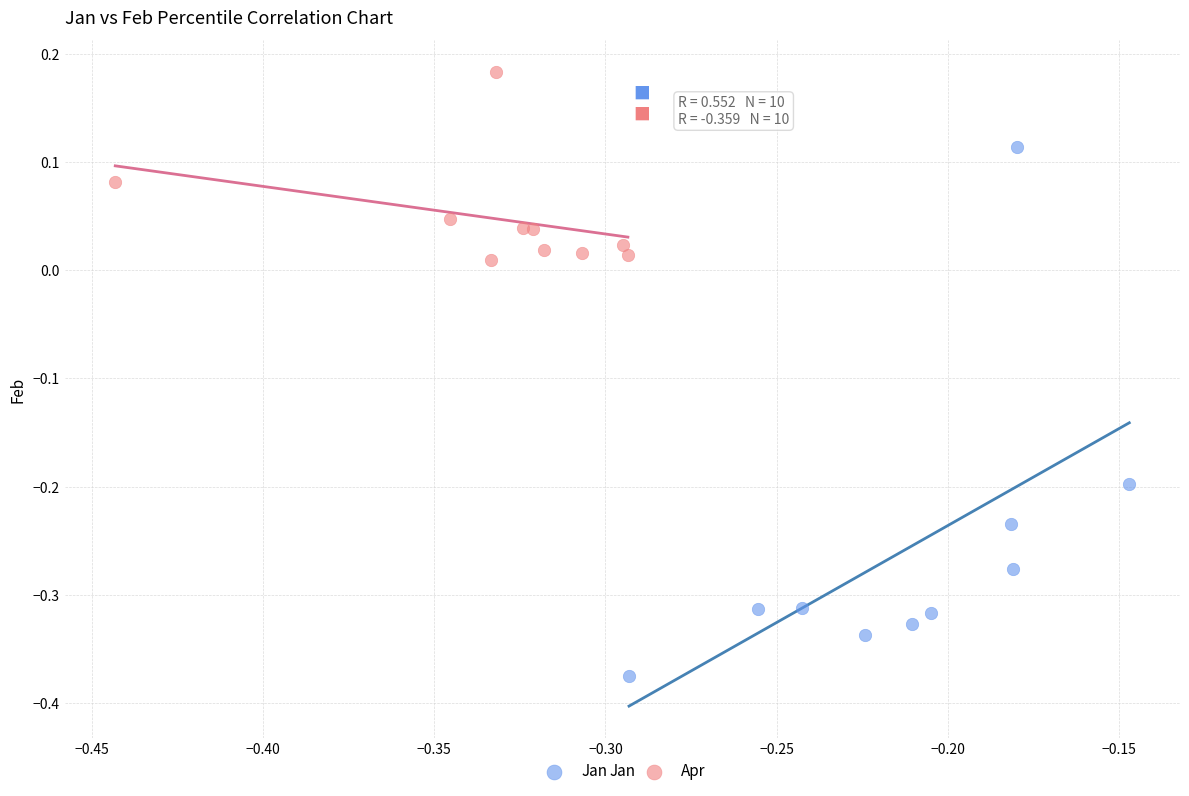

Which series reaches the maximum Y coordinate?

Apr